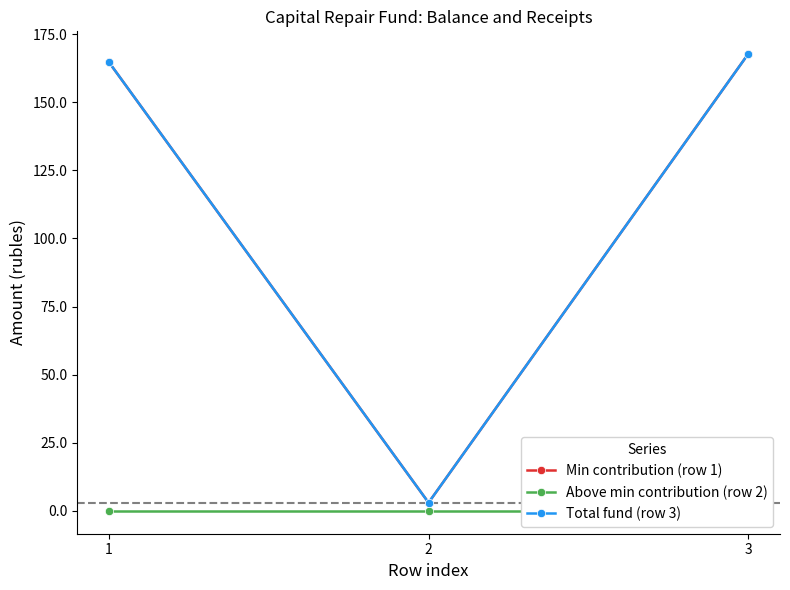

Which series changed the most between 1 and 2?

Min contribution (row 1)